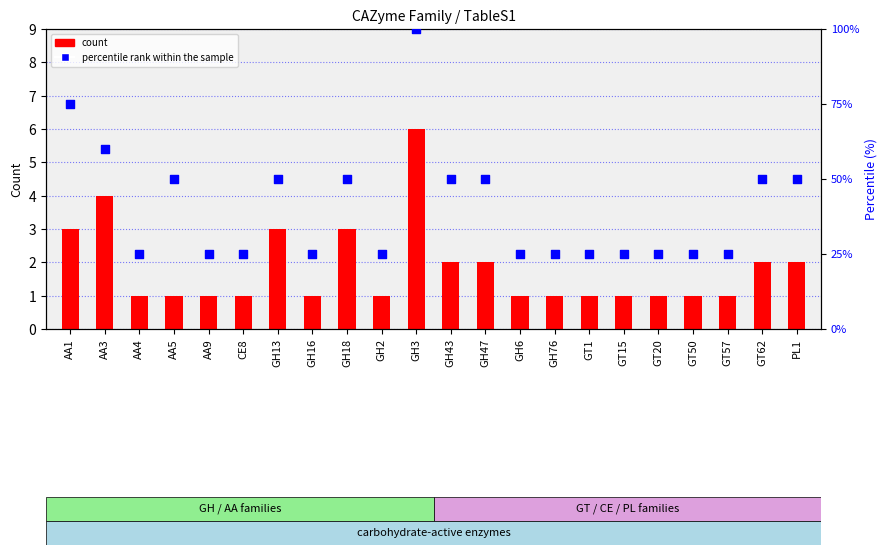

What are all the series names shown in the legend?

count, percentile rank within the sample